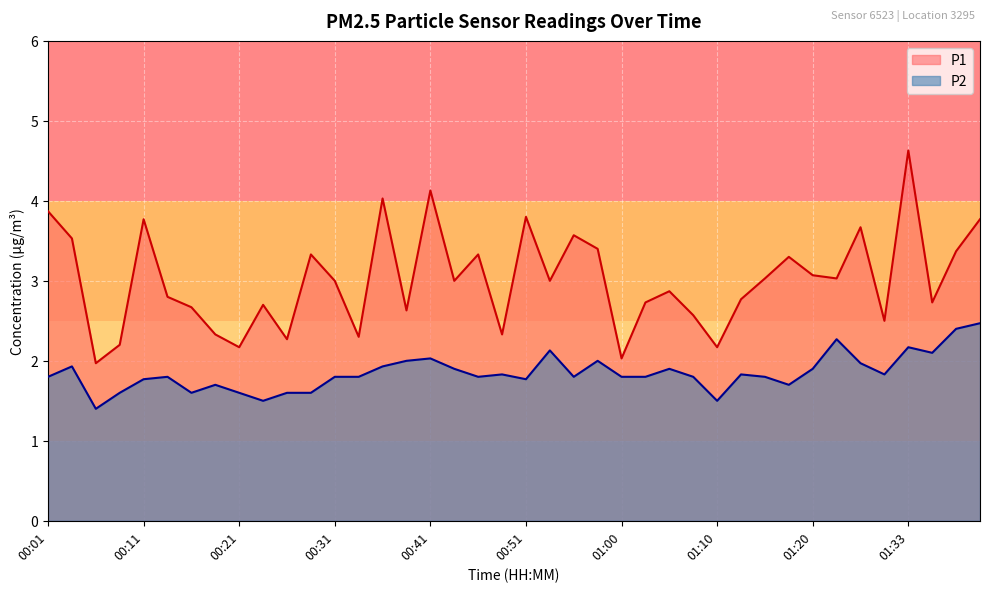

True or false: P2 and P1 intersect in this chart.

False